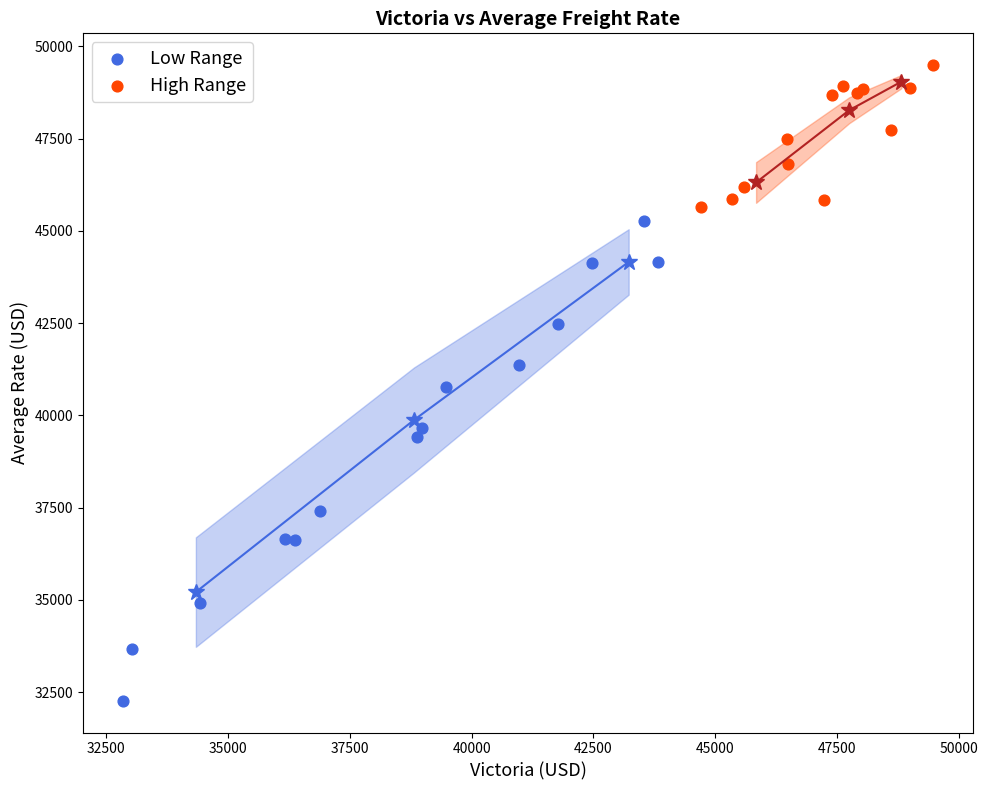

Which series contains the highest Y value?

High Range